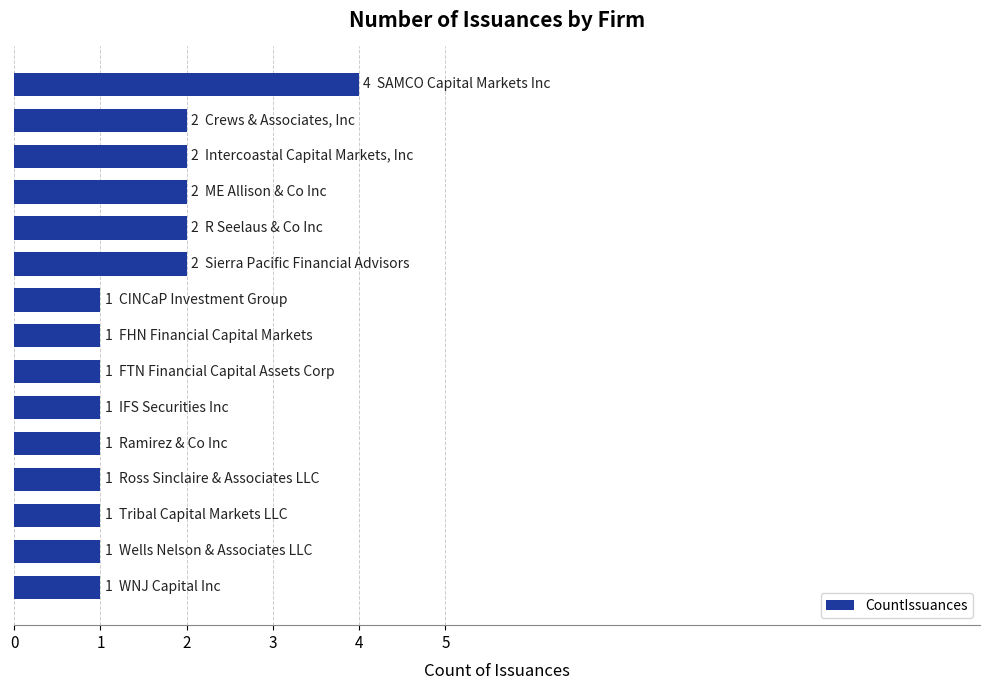

What is the sum of all values?

23